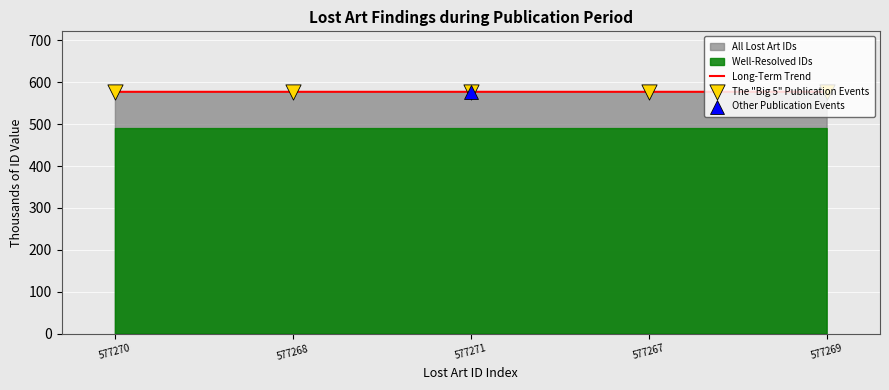

At how many categories does at least one series exceed 577?

5